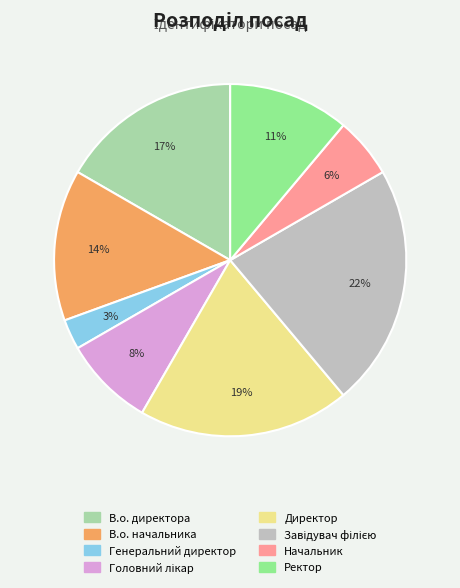

To the nearest percent, what is the average slice percentage?

12%